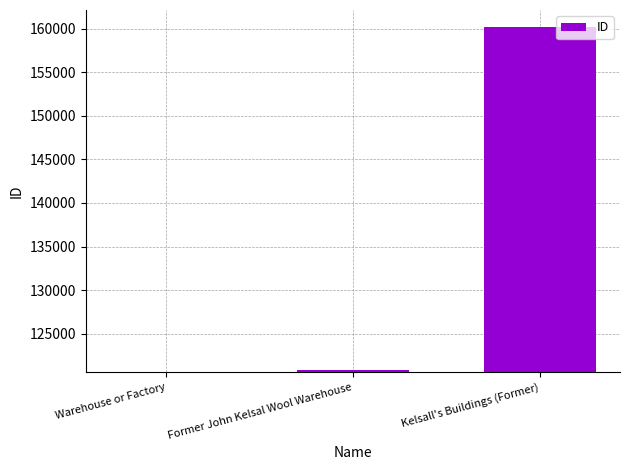

How many series are shown in this chart?

1